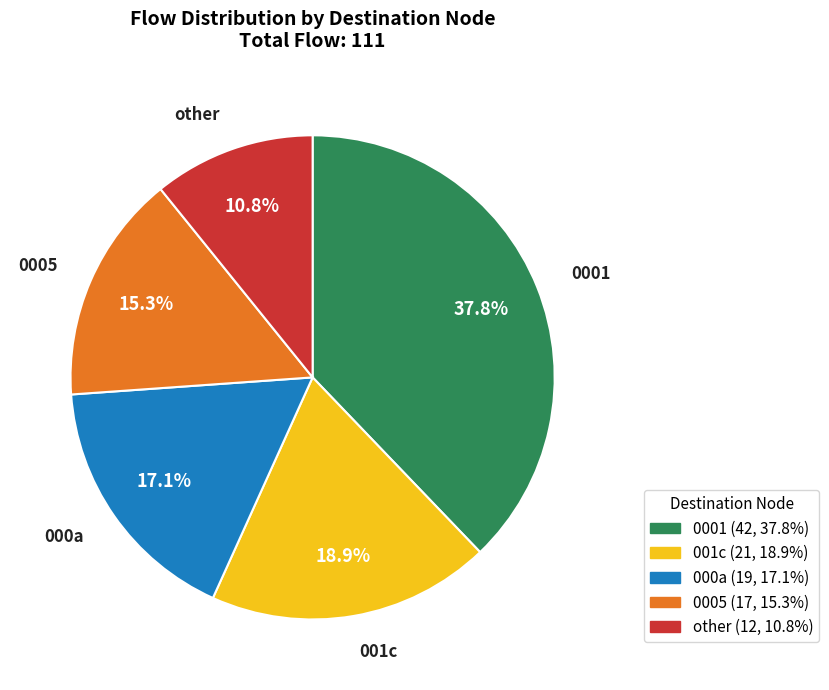

Does any single category account for the majority?

No